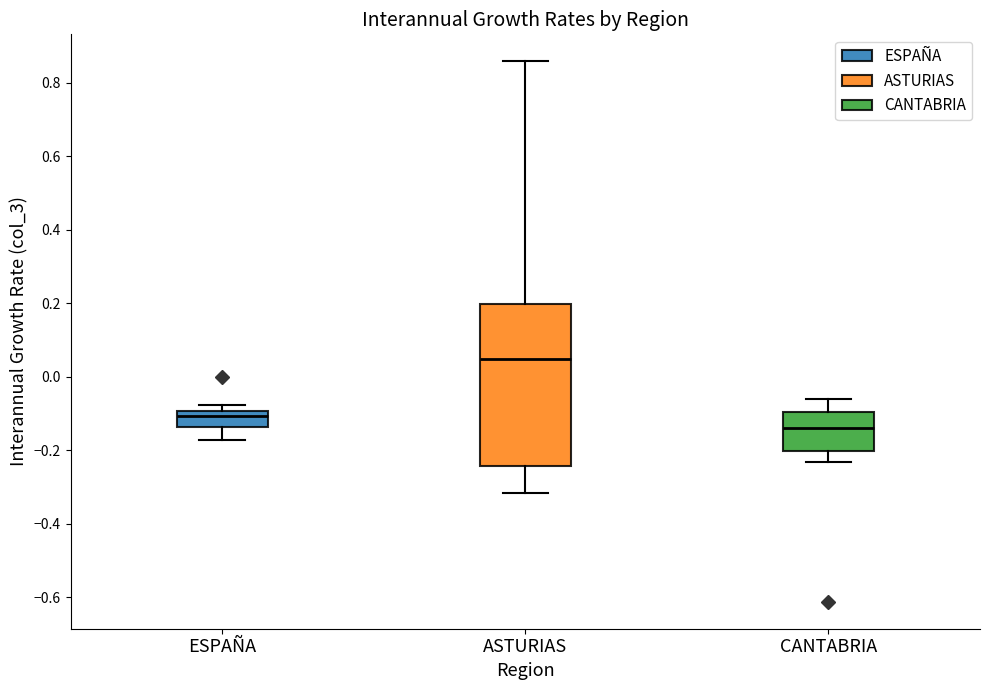

Which box is the tallest, from its lower edge to its upper edge?

ASTURIAS